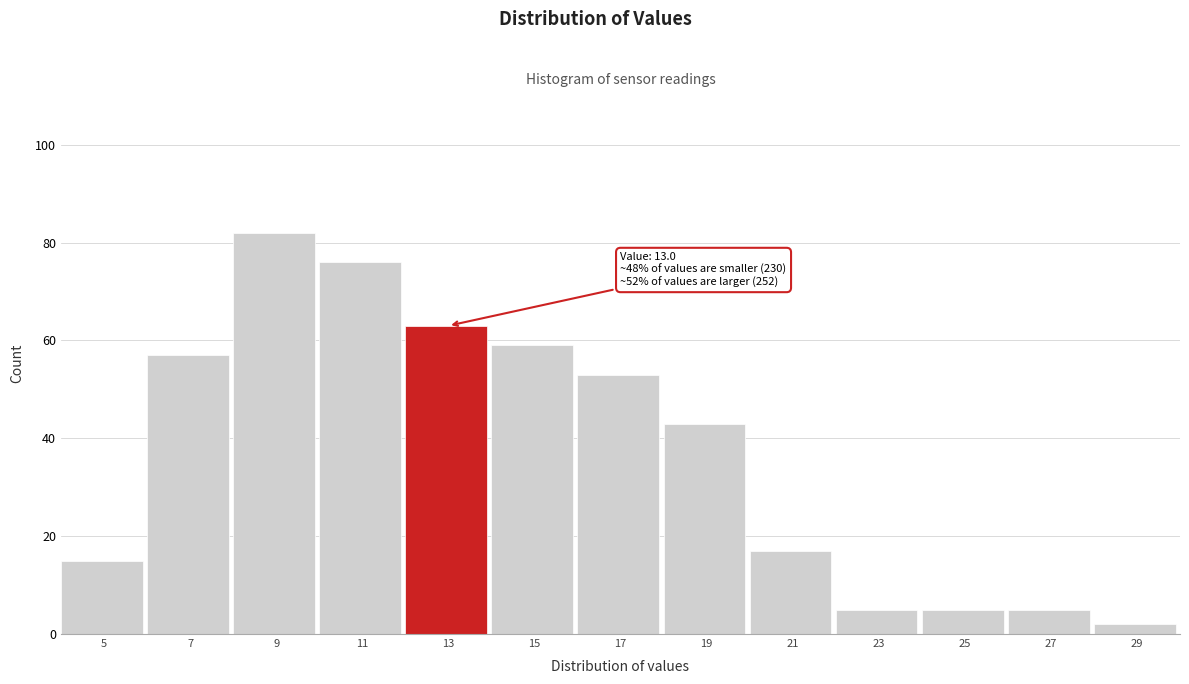

Reading left to right, extract all data points from this chart.

5=15	7=57	9=82	11=76	13=63	15=59	17=53	19=43	21=17	23=5	25=5	27=5	29=2